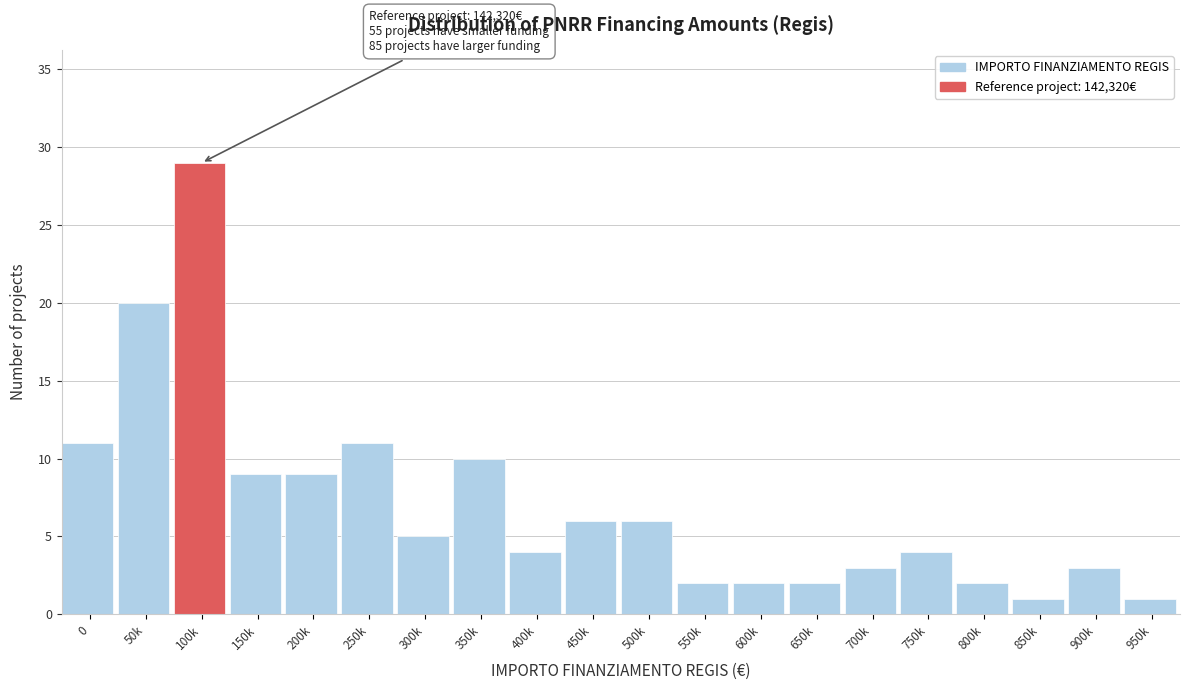

Reading left to right, list all the values displayed in this chart.

11	20	29	9	9	11	5	10	4	6	6	2	2	2	3	4	2	1	3	1